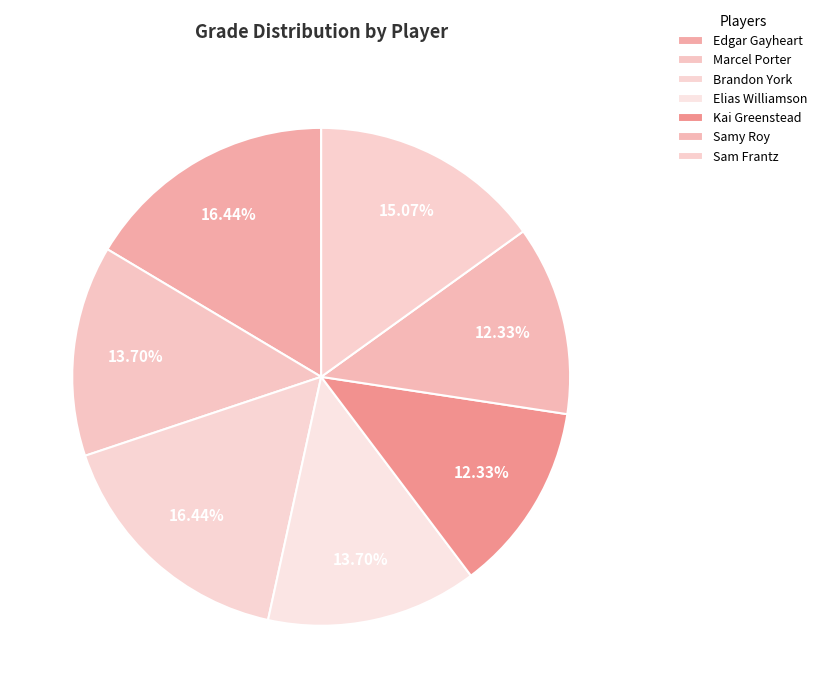

Which category has the biggest portion of the pie?

Edgar Gayheart